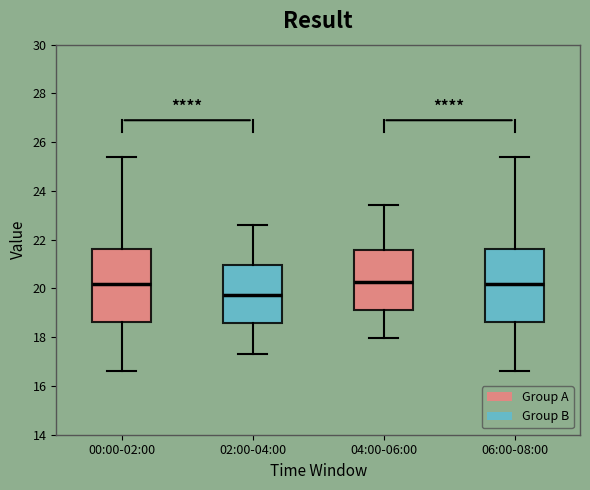

Reading left to right, transcribe this box plot: for each box, give where its median line is, the range the box spans, and where its two whiskers end, as read against the y-axis. The values are not printed on the chart, so give them approximately, as read against the axis.

00:00-02:00: median 20.2, box 18.6 to 21.6, whiskers 16.6 to 25.4
02:00-04:00: median 19.8, box 18.6 to 21.0, whiskers 17.4 to 22.6
04:00-06:00: median 20.2, box 19.2 to 21.6, whiskers 18.0 to 23.4
06:00-08:00: median 20.2, box 18.6 to 21.6, whiskers 16.6 to 25.4